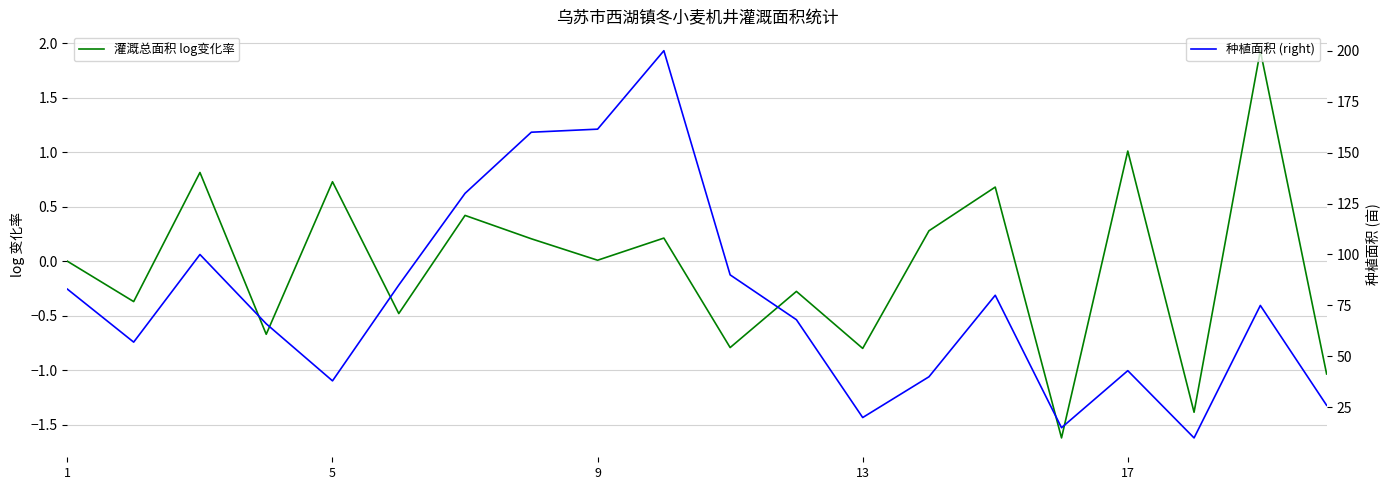

True or false: 种植面积 (right) has a value of 30.7 at 13.

False